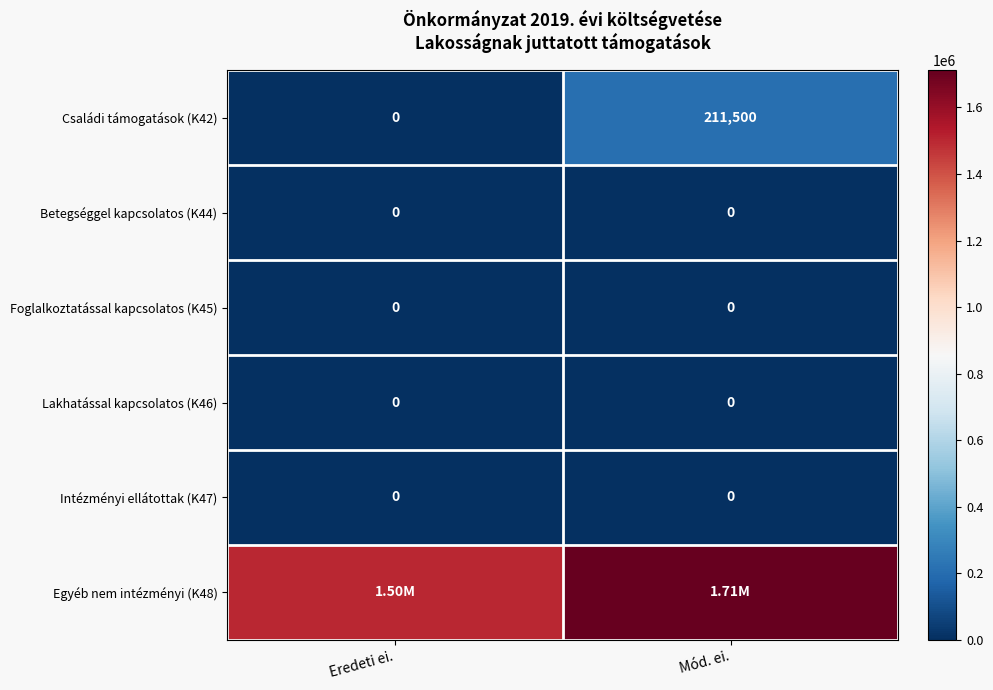

What is the difference between the maximum and minimum values in the Családi támogatások (K42) series?

211500